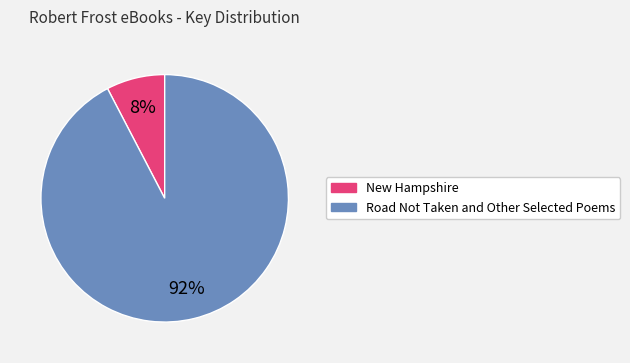

Which has a higher value, New Hampshire or Road Not Taken and Other Selected Poems?

Road Not Taken and Other Selected Poems